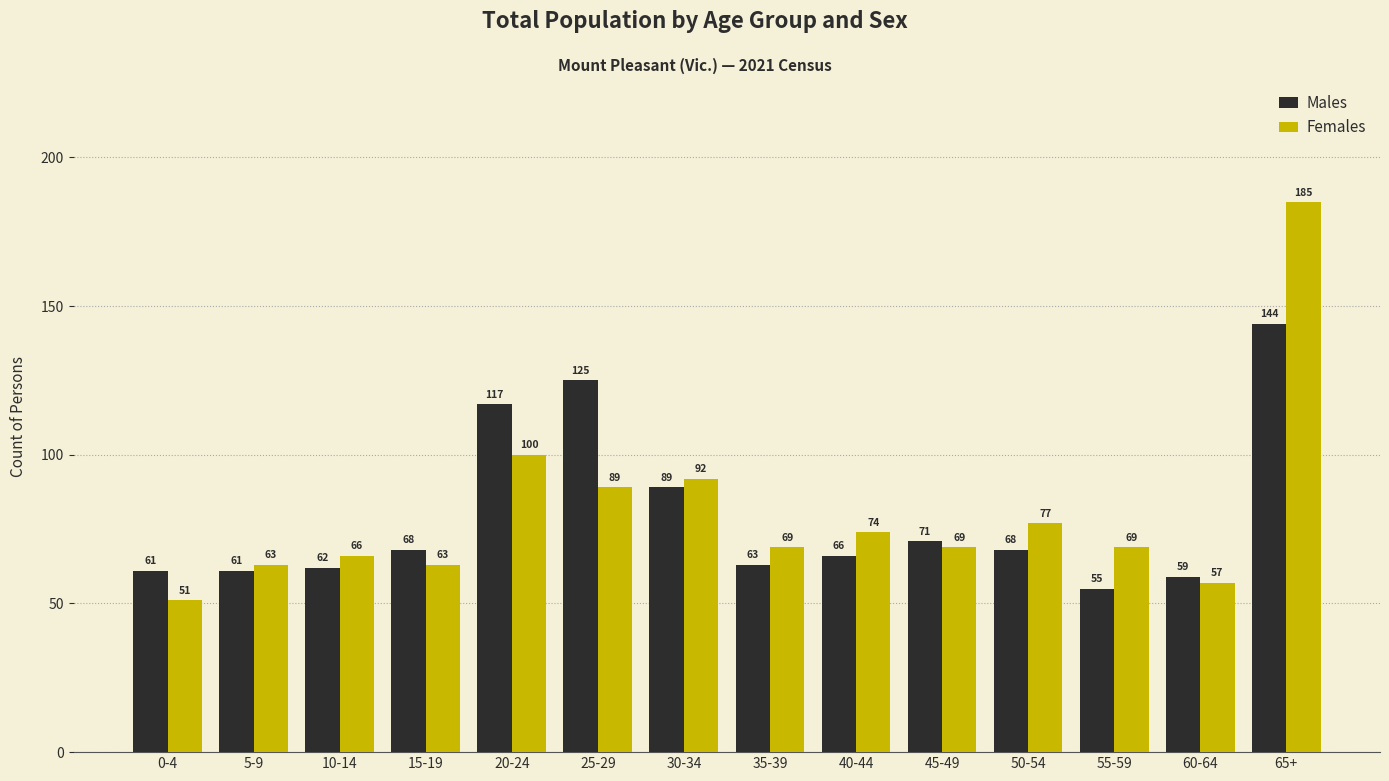

What value does the Males series have at 35-39, to the nearest 5?

65